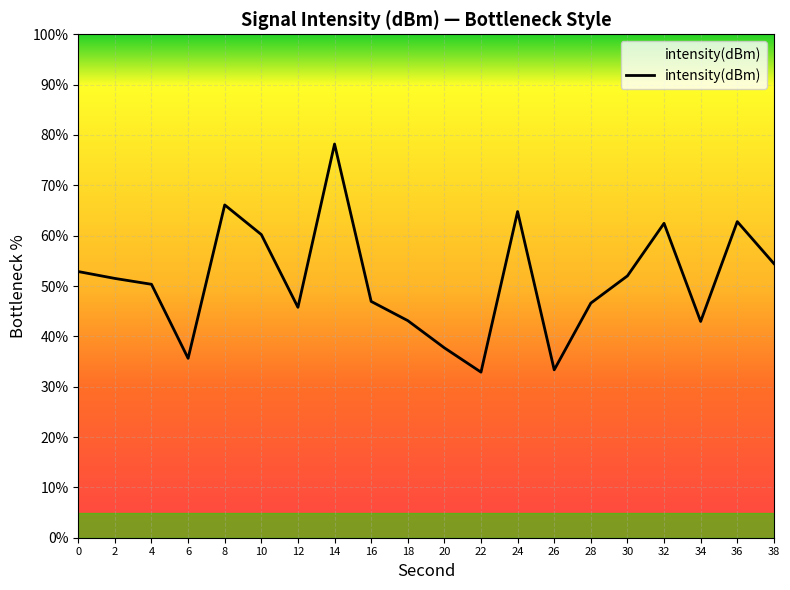

What is the minimum value shown in the chart?

32.9